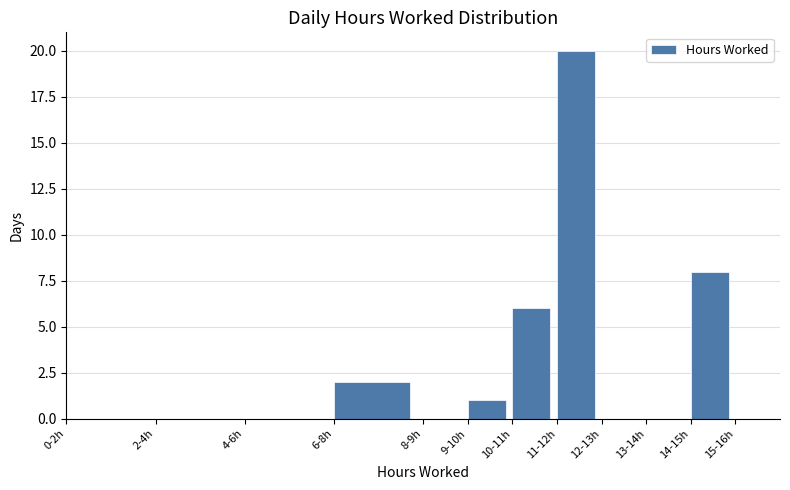

Reading right to left, extract all data points from this chart.

15-16h=0	14-15h=8	13-14h=0	12-13h=0	11-12h=20	10-11h=6	9-10h=1	8-9h=0	6-8h=2	4-6h=0	2-4h=0	0-2h=0